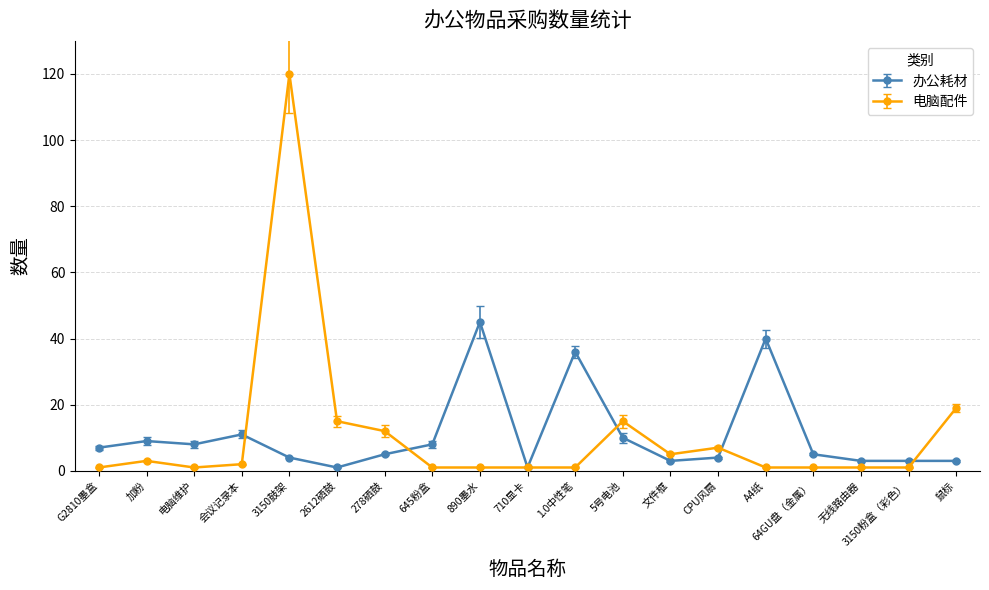

What is the greatest value displayed?

120